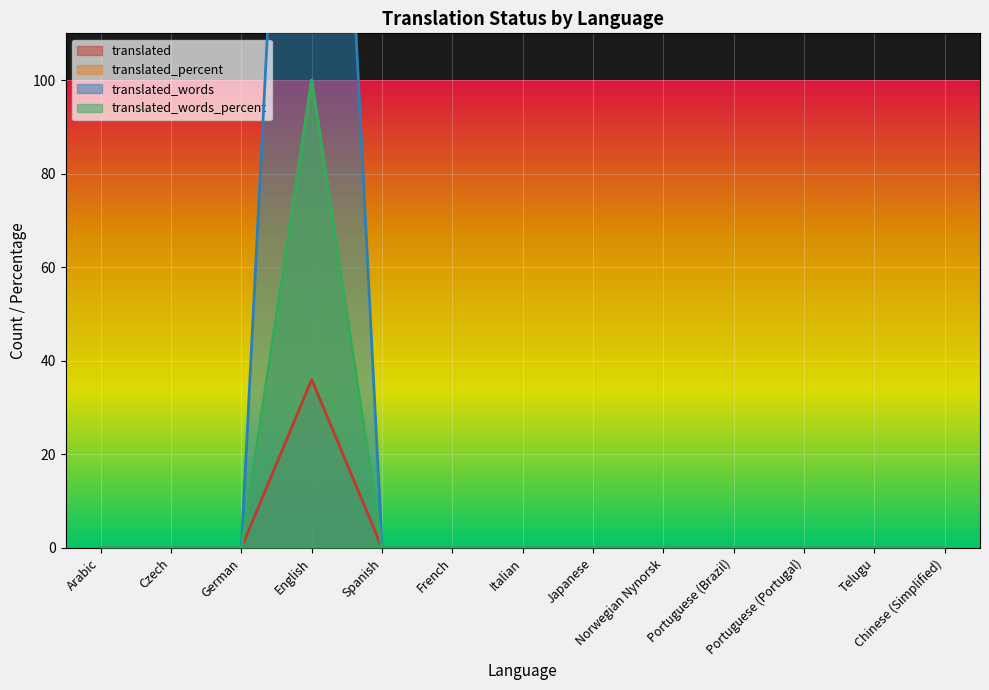

True or false: translated_words has more than 0 interior local peaks.

True